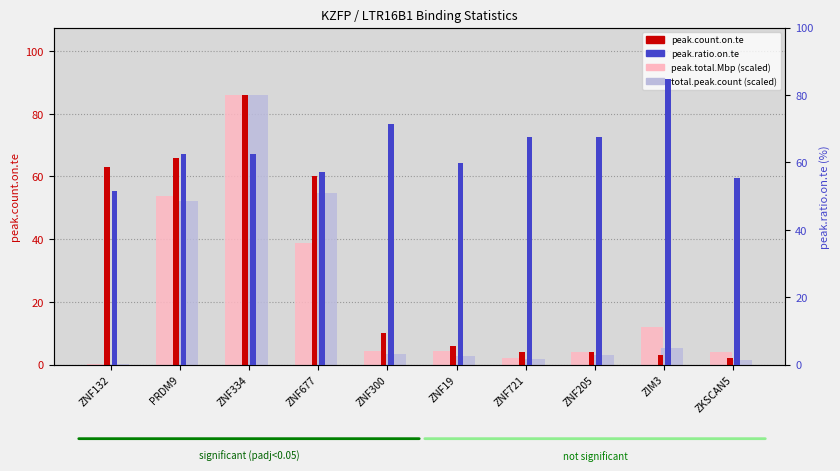

Reading left to right, what are all the values shown in this chart?

peak.total.Mbp: 0.3	53.9	86.0	38.8	4.5	4.3	2.1	3.9	12.1	4.0
total.peak.count: 0.1	52.0	86.0	54.7	3.5	2.7	1.8	3.1	5.2	1.4
peak.count.on.te: 63.0	66.0	86.0	60.0	10.0	6.0	4.0	4.0	3.0	2.0
peak.ratio.on.te: 51.6	62.5	62.3	57.1	71.3	59.8	67.4	67.4	84.7	55.4